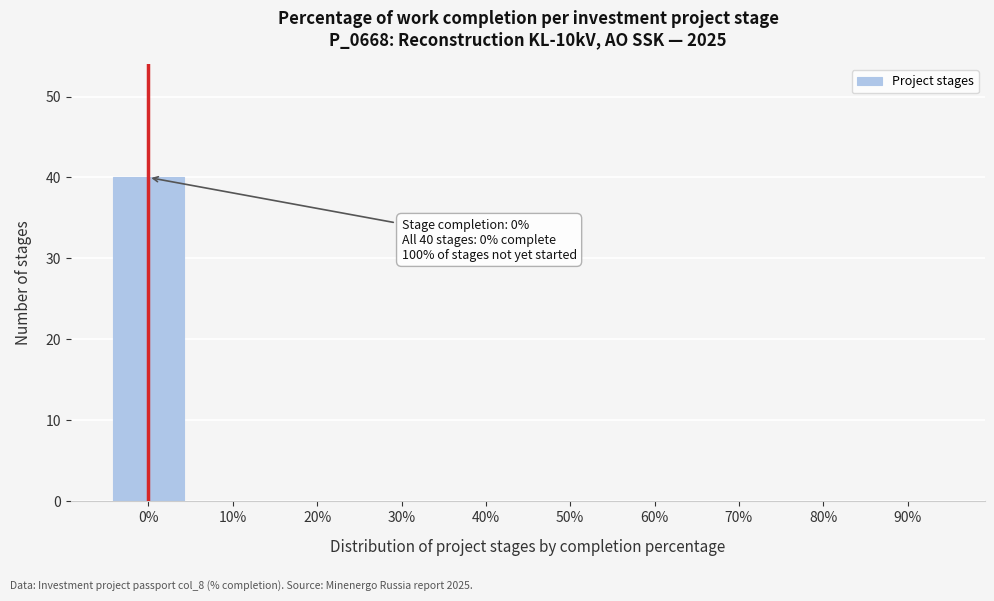

Reading left to right, transcribe all the data shown in this chart.

0%=40	10%=0	20%=0	30%=0	40%=0	50%=0	60%=0	70%=0	80%=0	90%=0